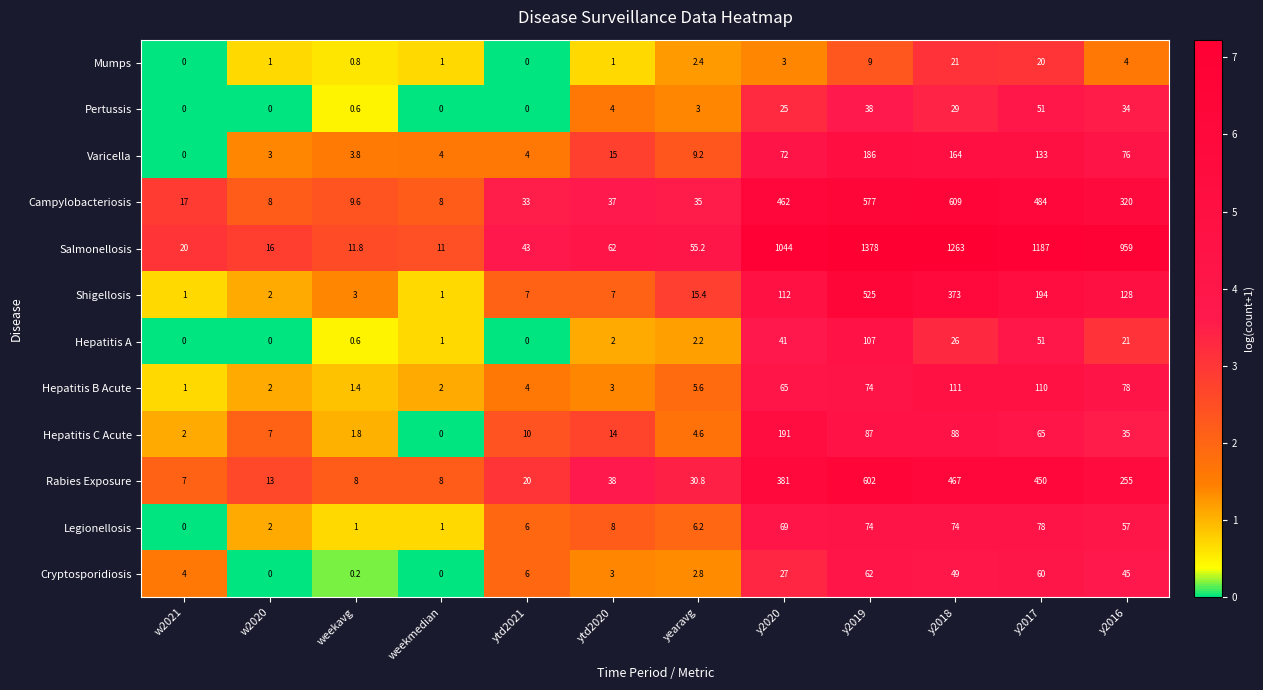

At which category does the chart reach its peak across all series?

y2019